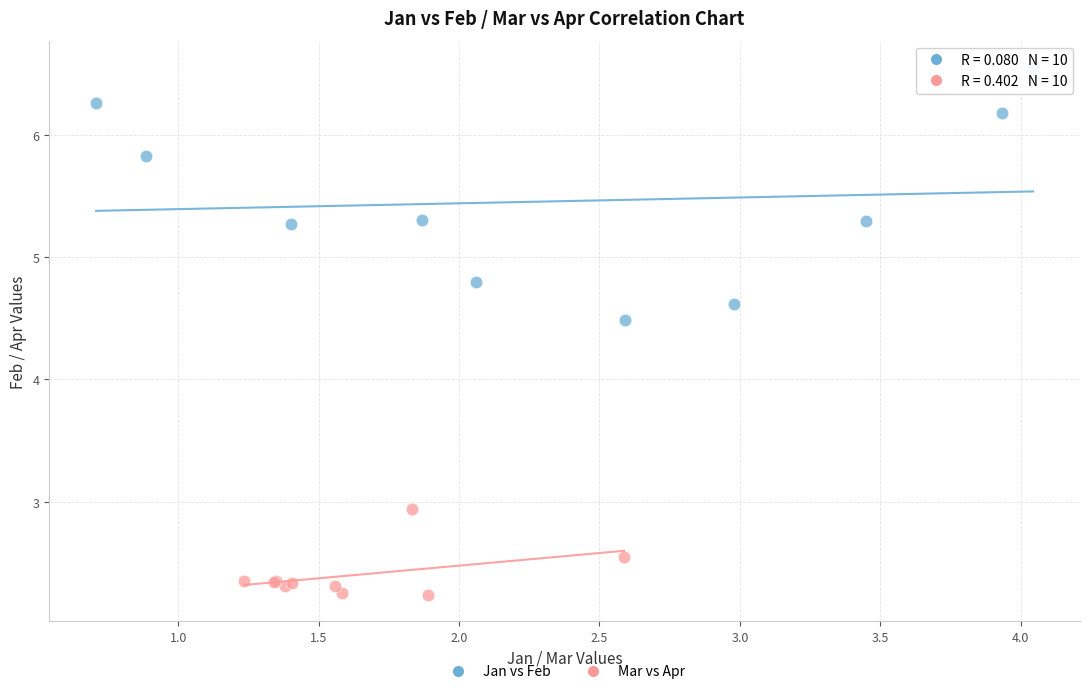

Which series reaches the maximum Y coordinate?

Jan vs Feb